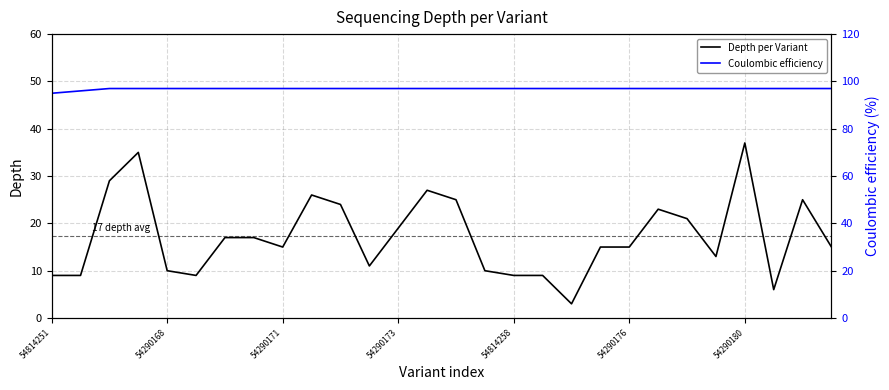

At which label does Depth per Variant reach its peak?

54290180